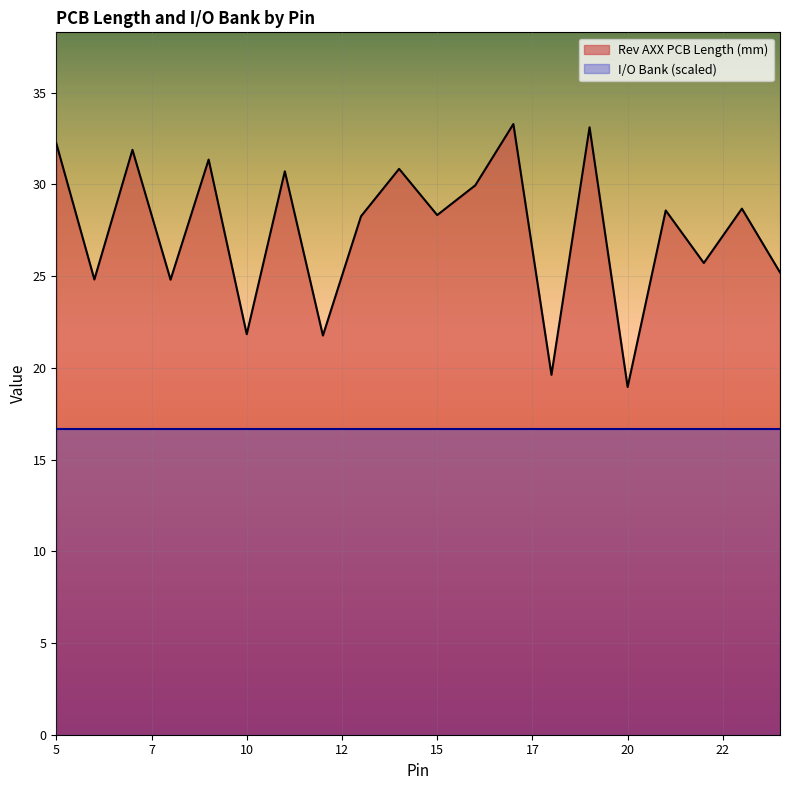

What is the difference between the second highest and second lowest values?

13.5